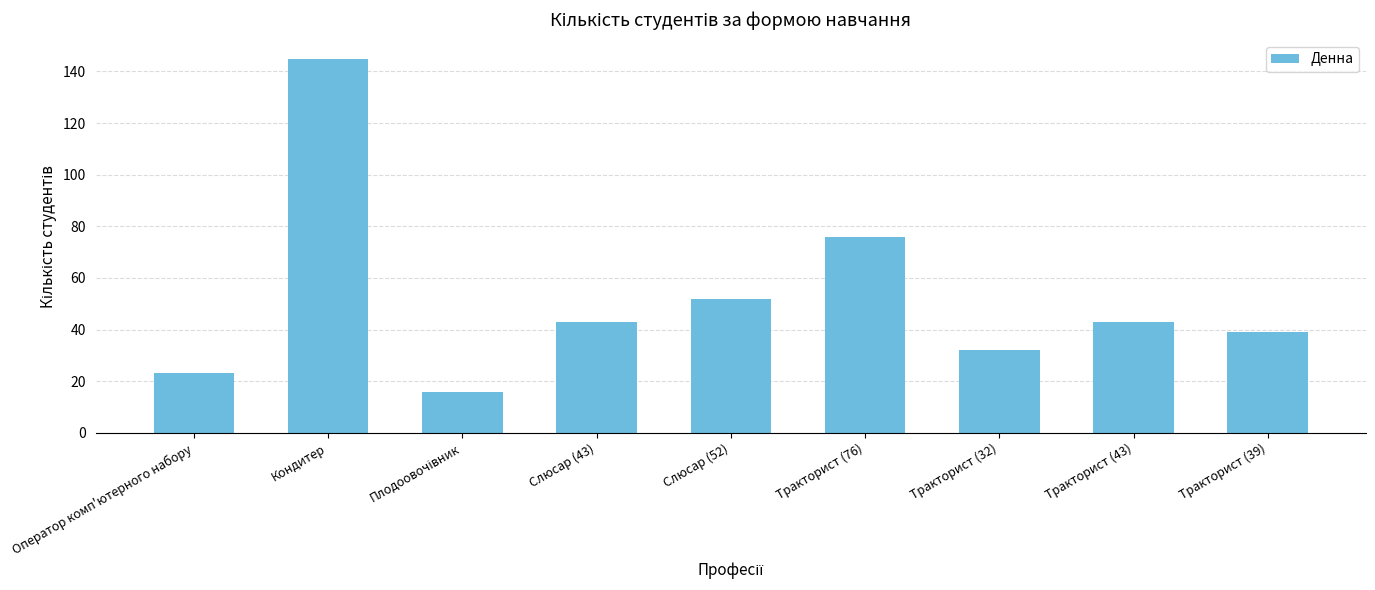

Are the bars grouped side by side (vs. stacked)?

No